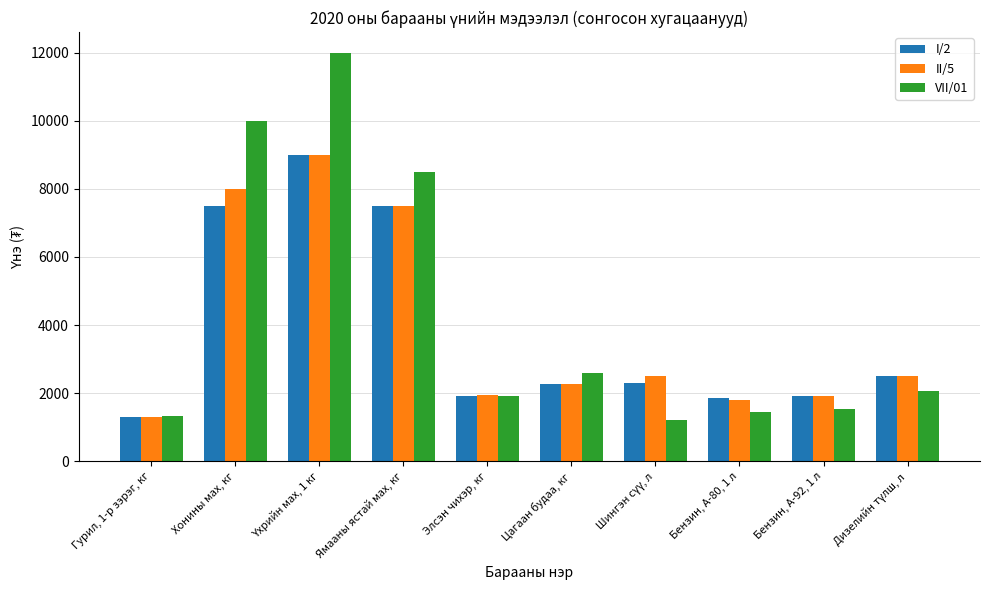

True or false: II/5 has a value of 2915 at Бензин, А-92, 1 л.

False